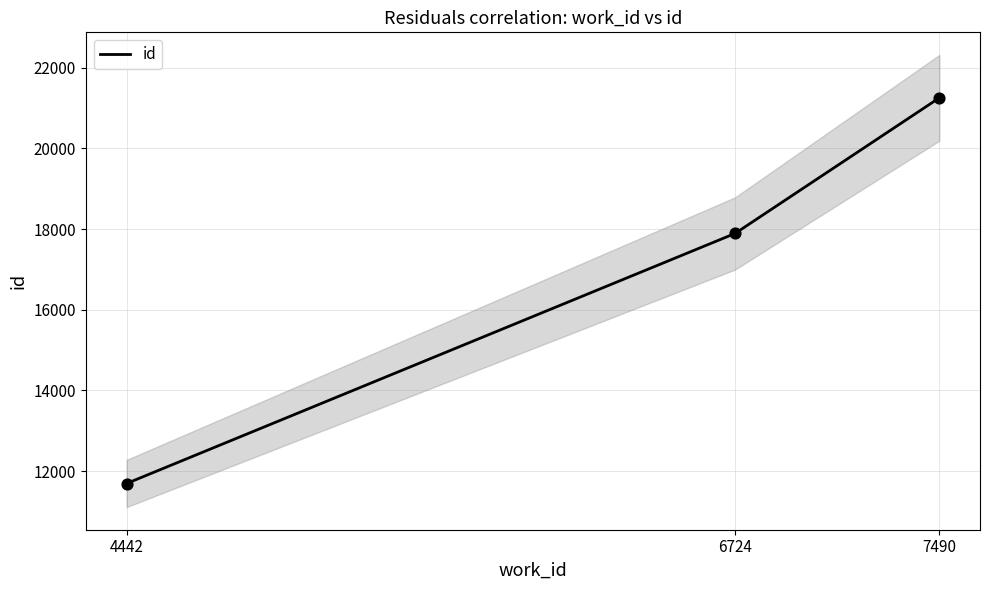

What is the change in value from 6724 to 7490?

+3359